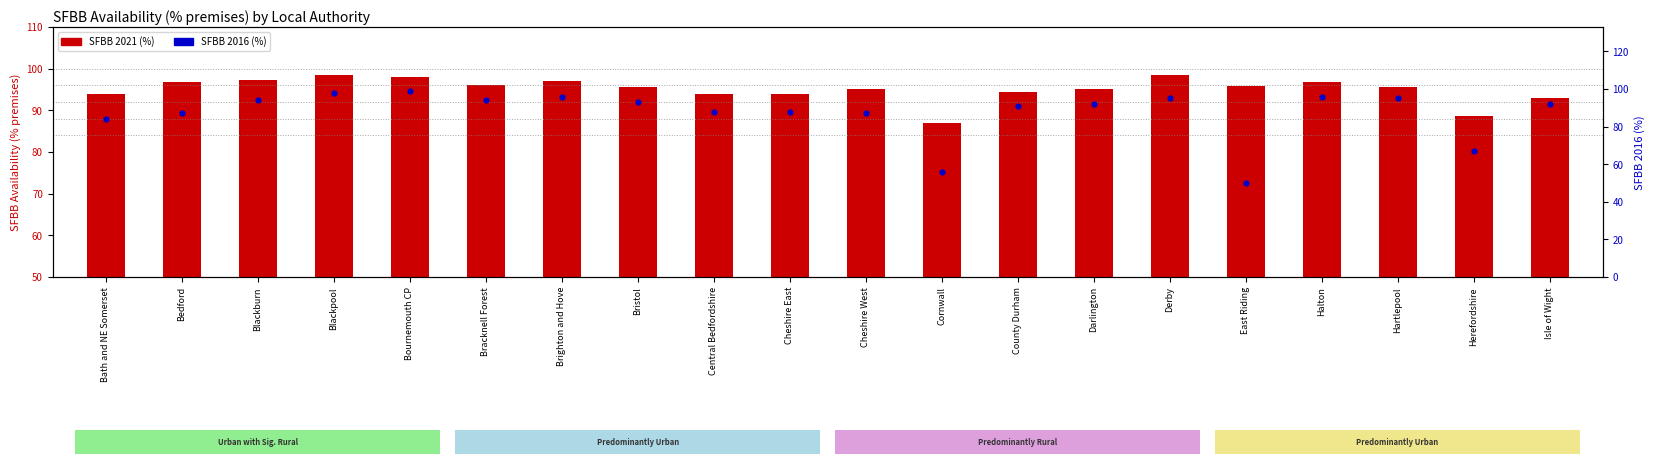

Which series has the largest total across all categories?

SFBB 2021 (%)